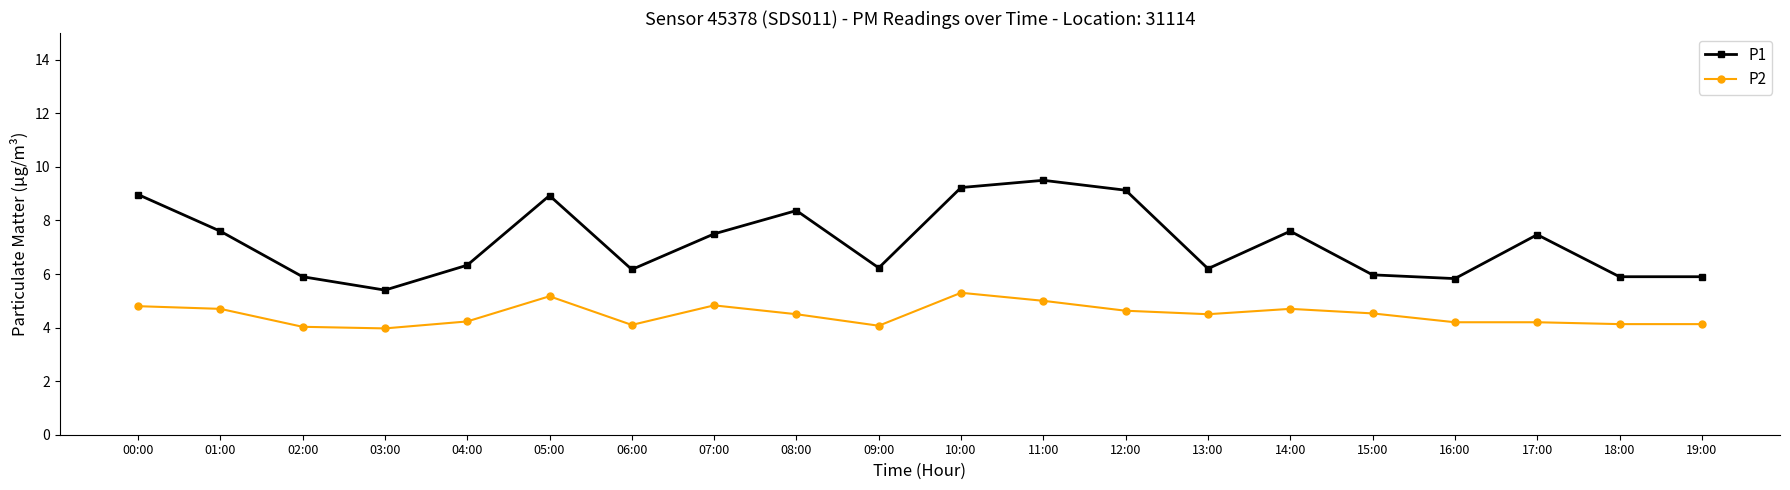

The P1 series shows 5.8 at 16:00. True or false?

True